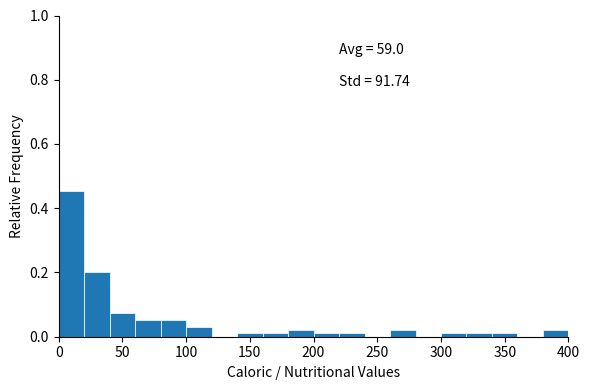

Which range on the x-axis has the tallest bar?

0 to 20